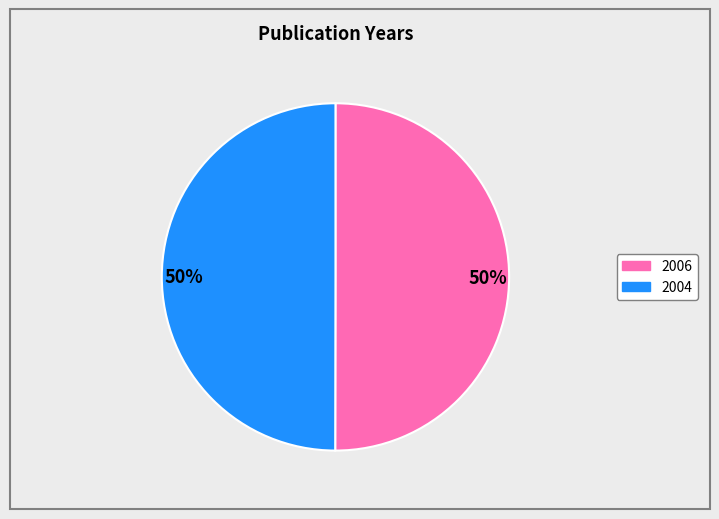

Do 2006 and 2004 together represent more than half of the pie?

Yes